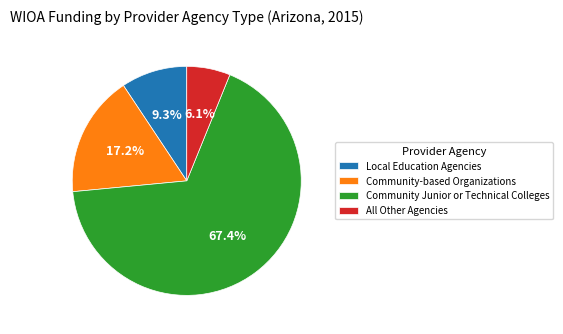

The All Other Agencies slice represents 1% of the pie. True or false?

False